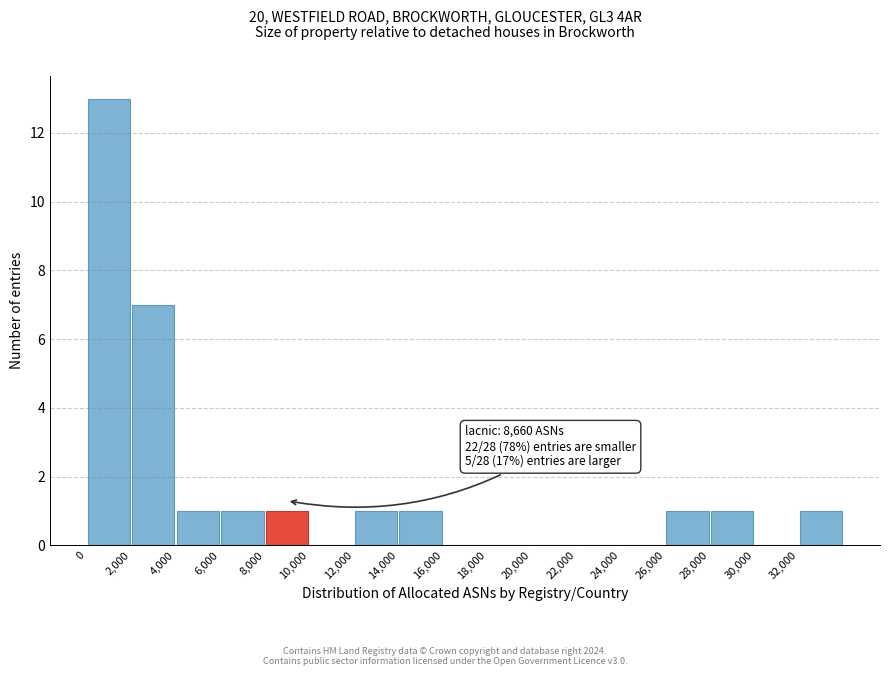

Over which range of the x-axis is the bar tallest?

0 to 2000